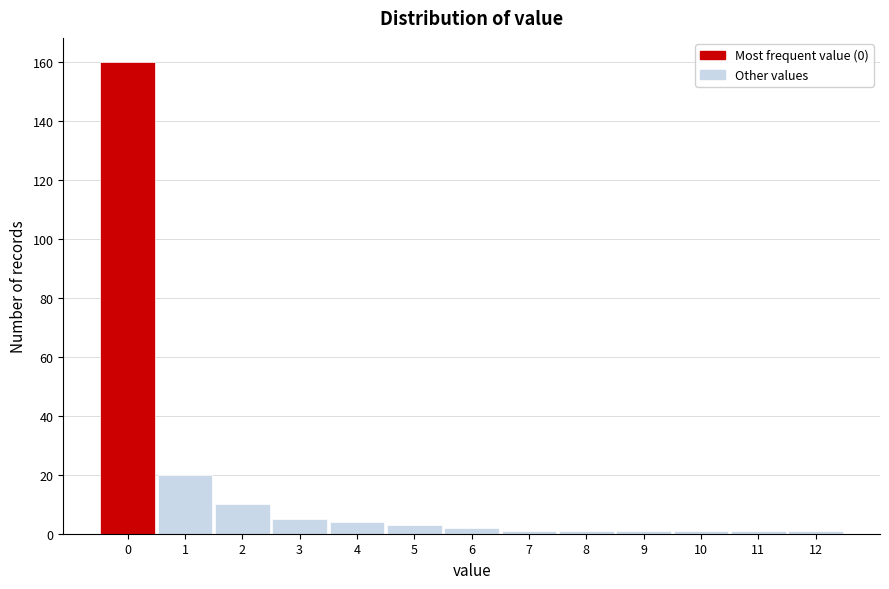

Reading left to right, list every bar in this chart as the range it spans on the x-axis followed by its height. The values are not printed on the chart, so give them approximately, as read against the axis.

-0.5 to 0.5: 160
0.5 to 1.5: 20
1.5 to 2.5: 10
2.5 to 3.5: 6
3.5 to 4.5: 4
4.5 to 5.5: 4
5.5 to 6.5: 2
6.5 to 7.5: under 2
7.5 to 8.5: under 2
8.5 to 9.5: under 2
9.5 to 10.5: under 2
10.5 to 11.5: under 2
11.5 to 12.5: under 2